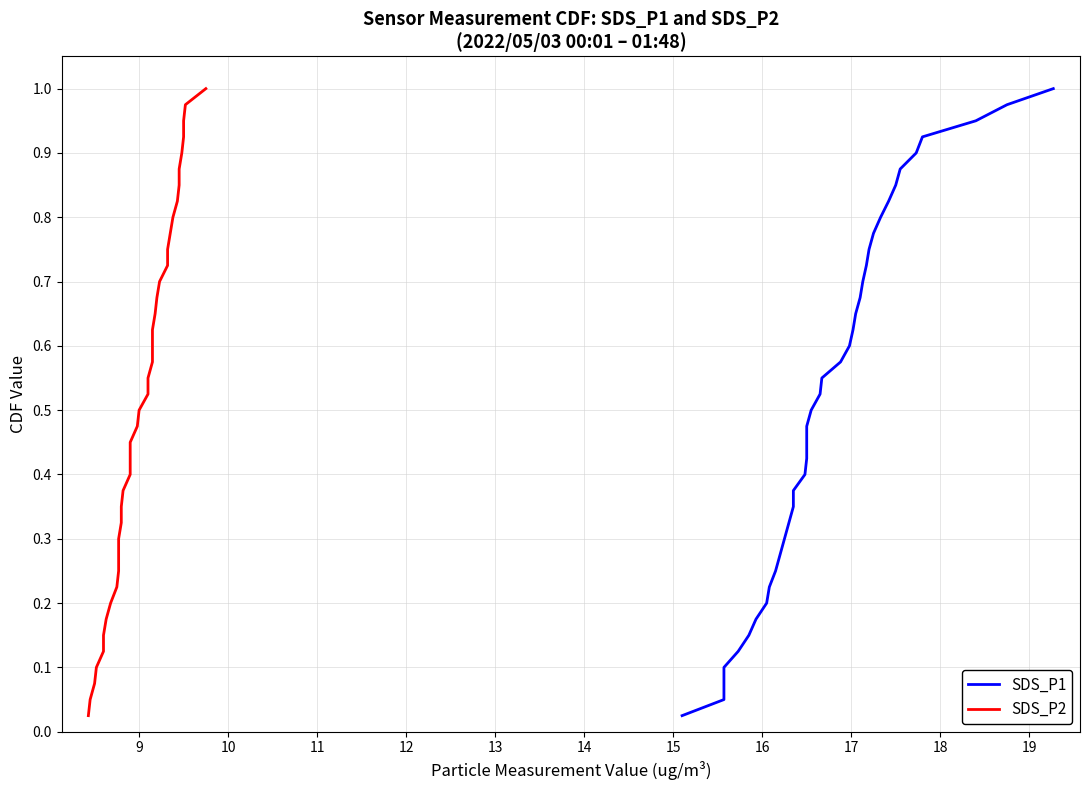

What is the greatest value displayed?

1.0